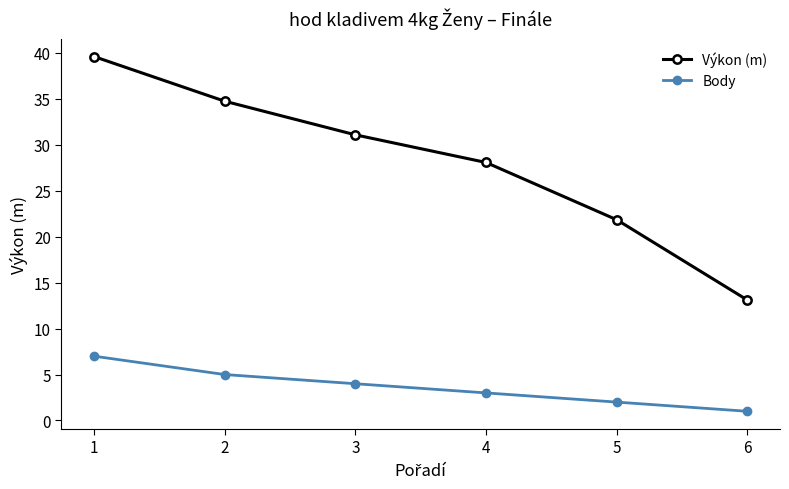

What is the total value across all series at 2?

39.8